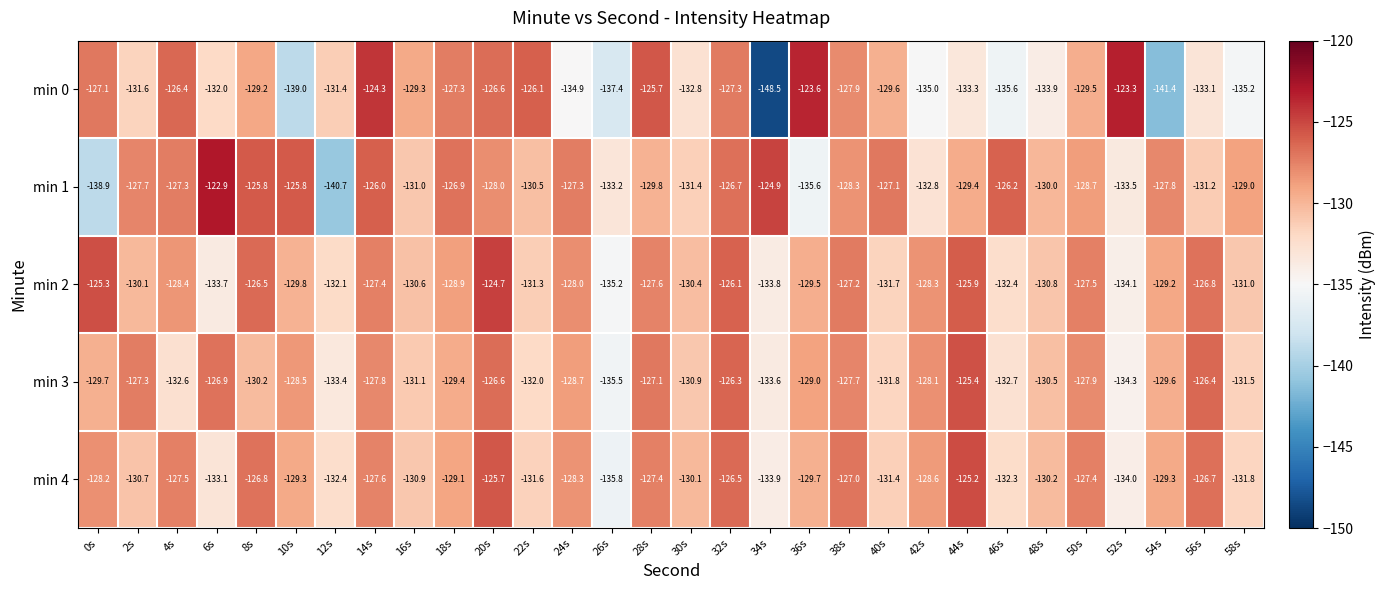

Which series changed the most between 38s and 56s?

min 0